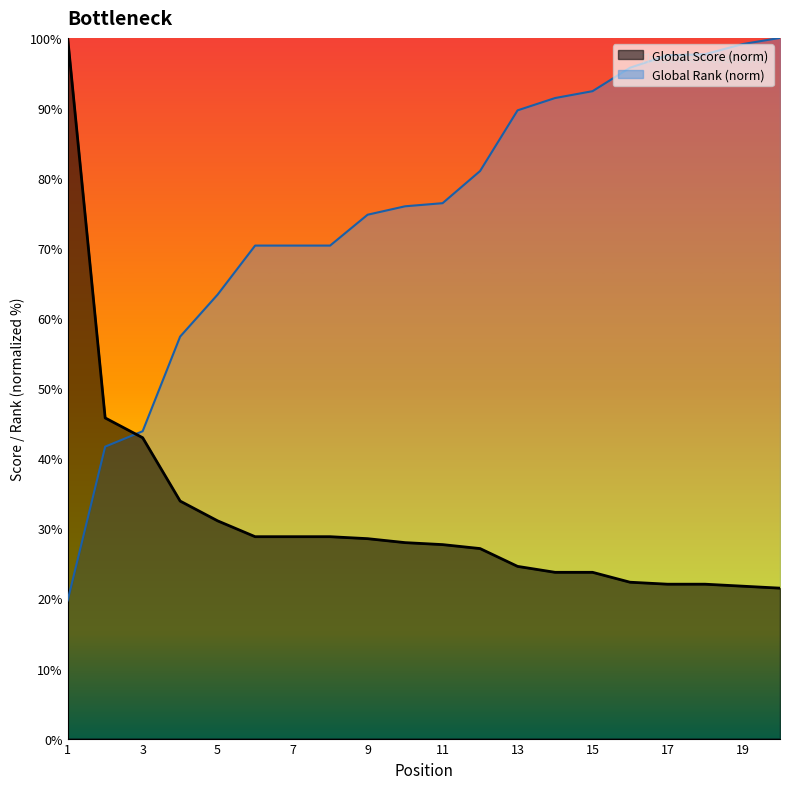

What is the value of the Global Score point at the 11th from the left?

27.7